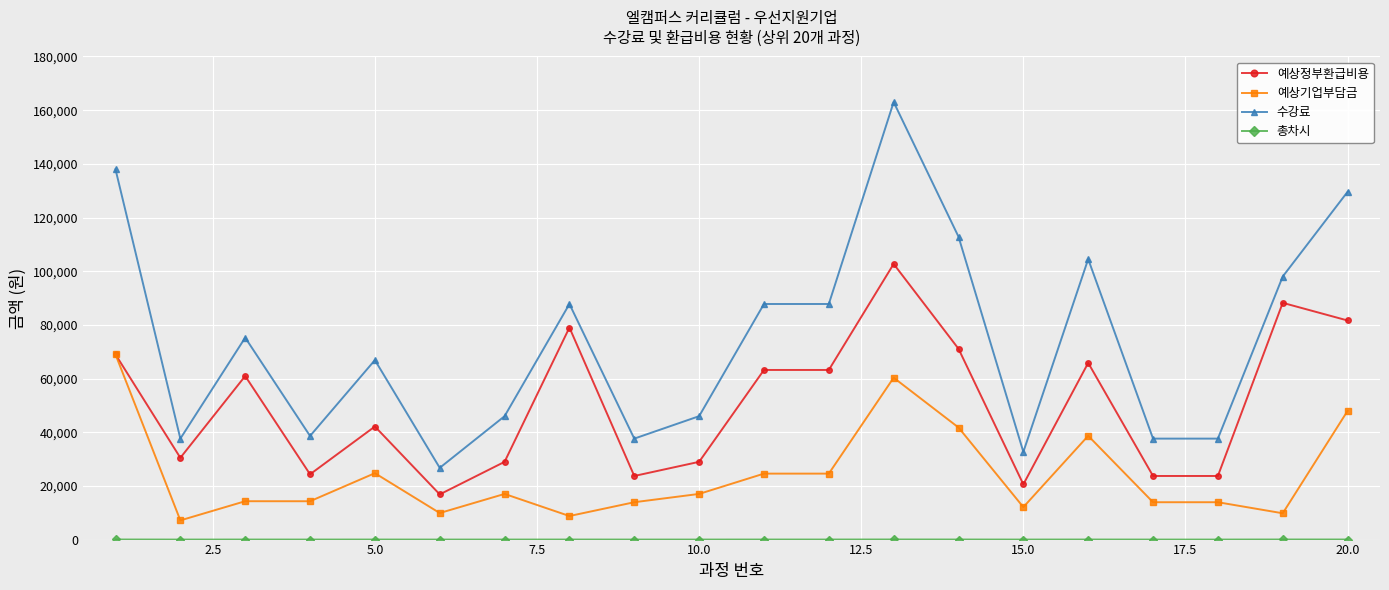

Which series has the largest total across all categories?

수강료